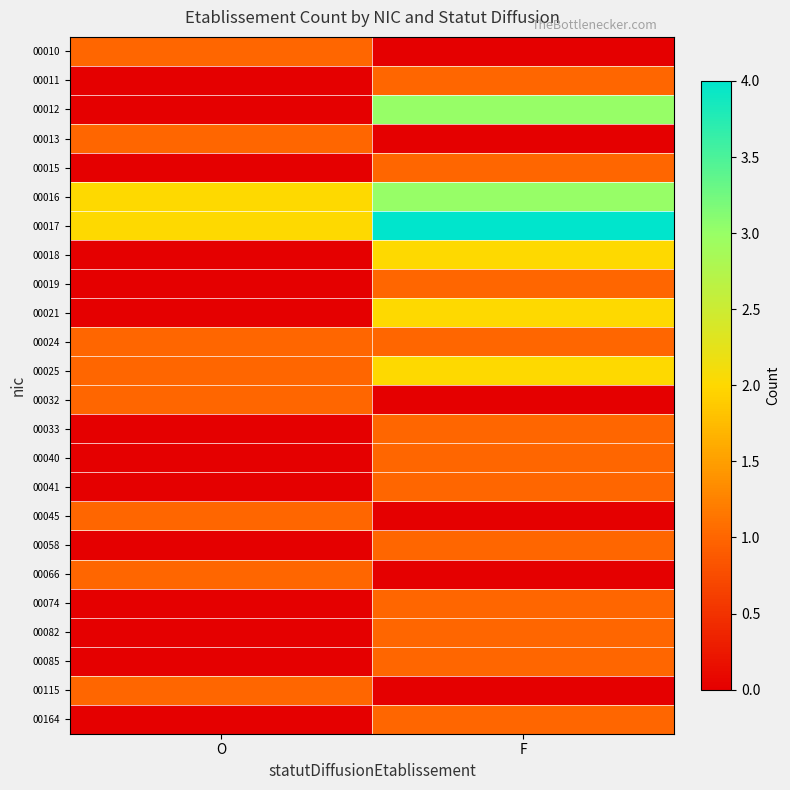

At O, list the series in order from largest to smallest.

00016, 00017, 00010, 00013, 00024, 00025, 00032, 00045, 00066, 00115, 00011, 00012, 00015, 00018, 00019, 00021, 00033, 00040, 00041, 00058, 00074, 00082, 00085, 00164